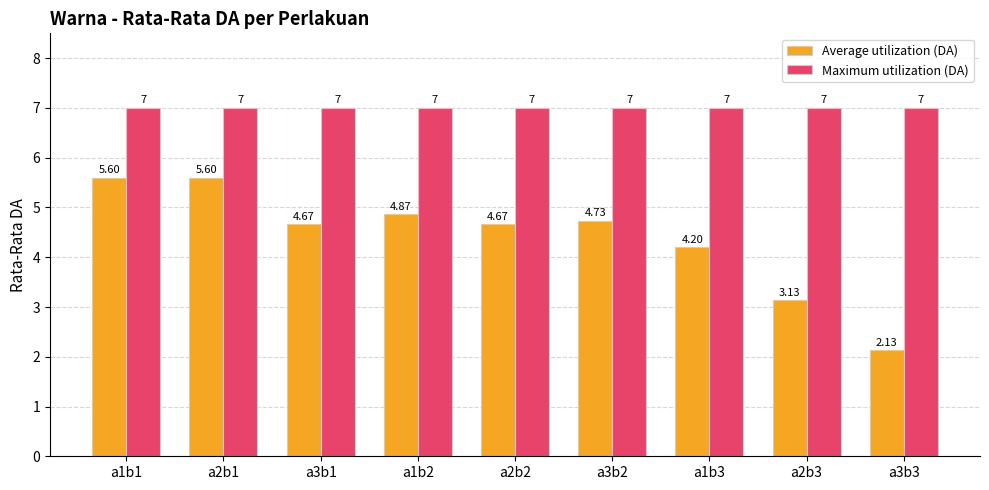

What is the sum of the Maximum utilization (DA) values at a3b2 and a2b1?

14.0